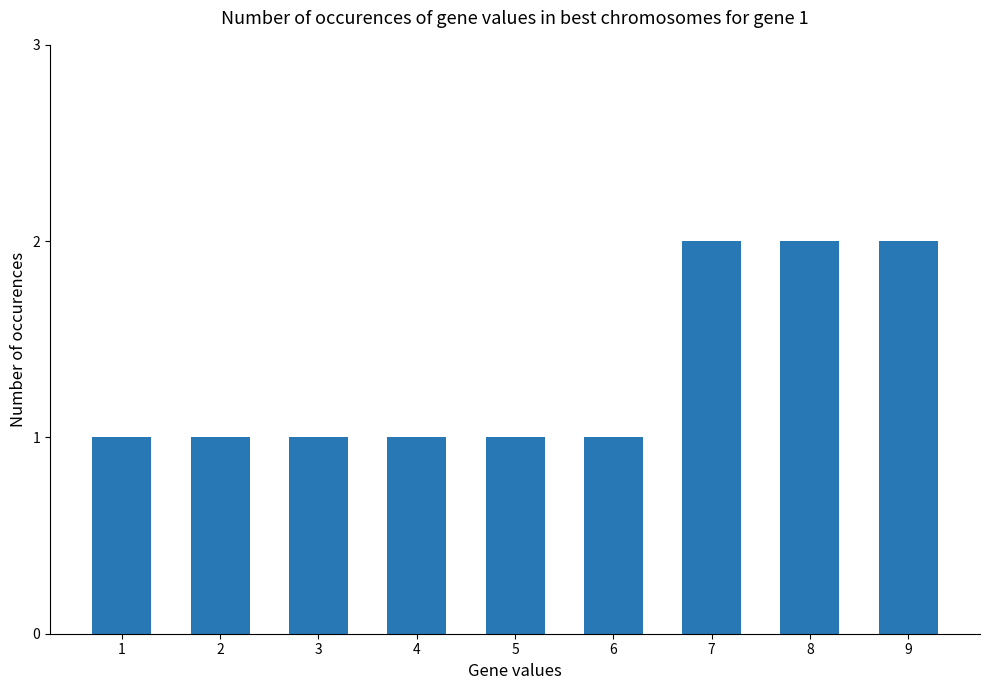

What is the difference between the second highest and minimum values?

1